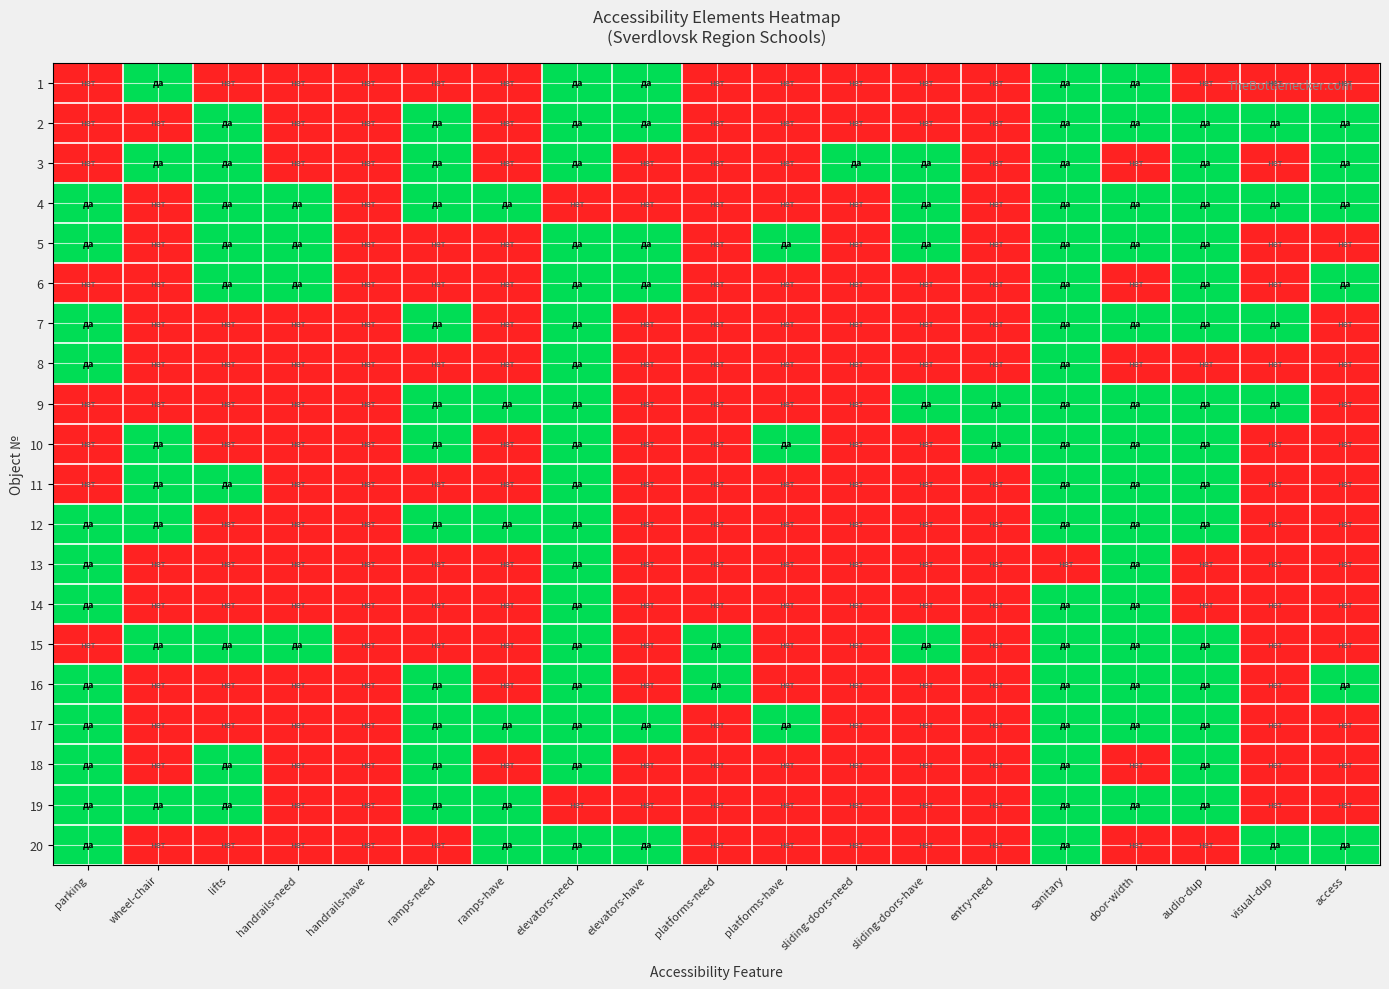

What is the maximum value shown in the chart?

1